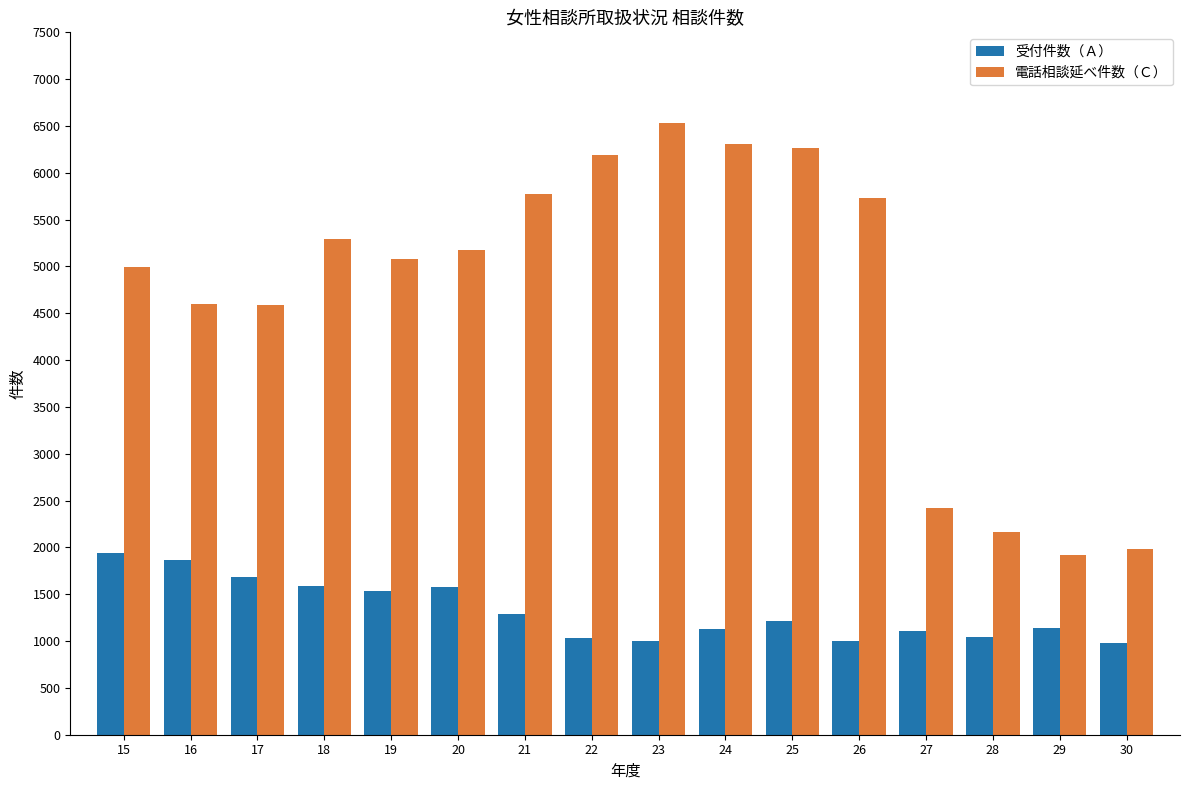

How many bars are there in total?

32